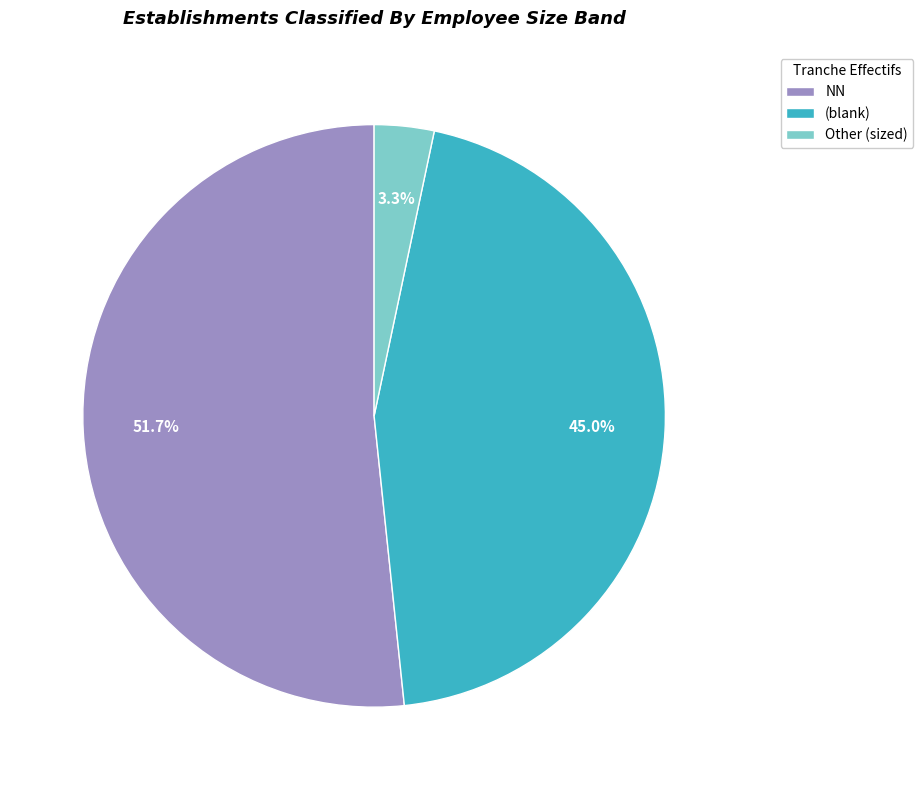

Combined, do (blank) and NN account for over 50%?

Yes